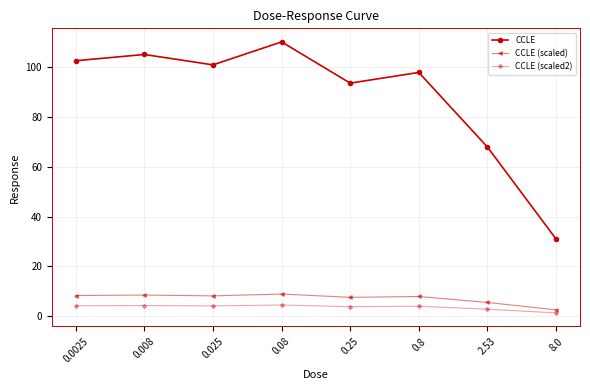

What is the label of the 7th point from the left?

2.53